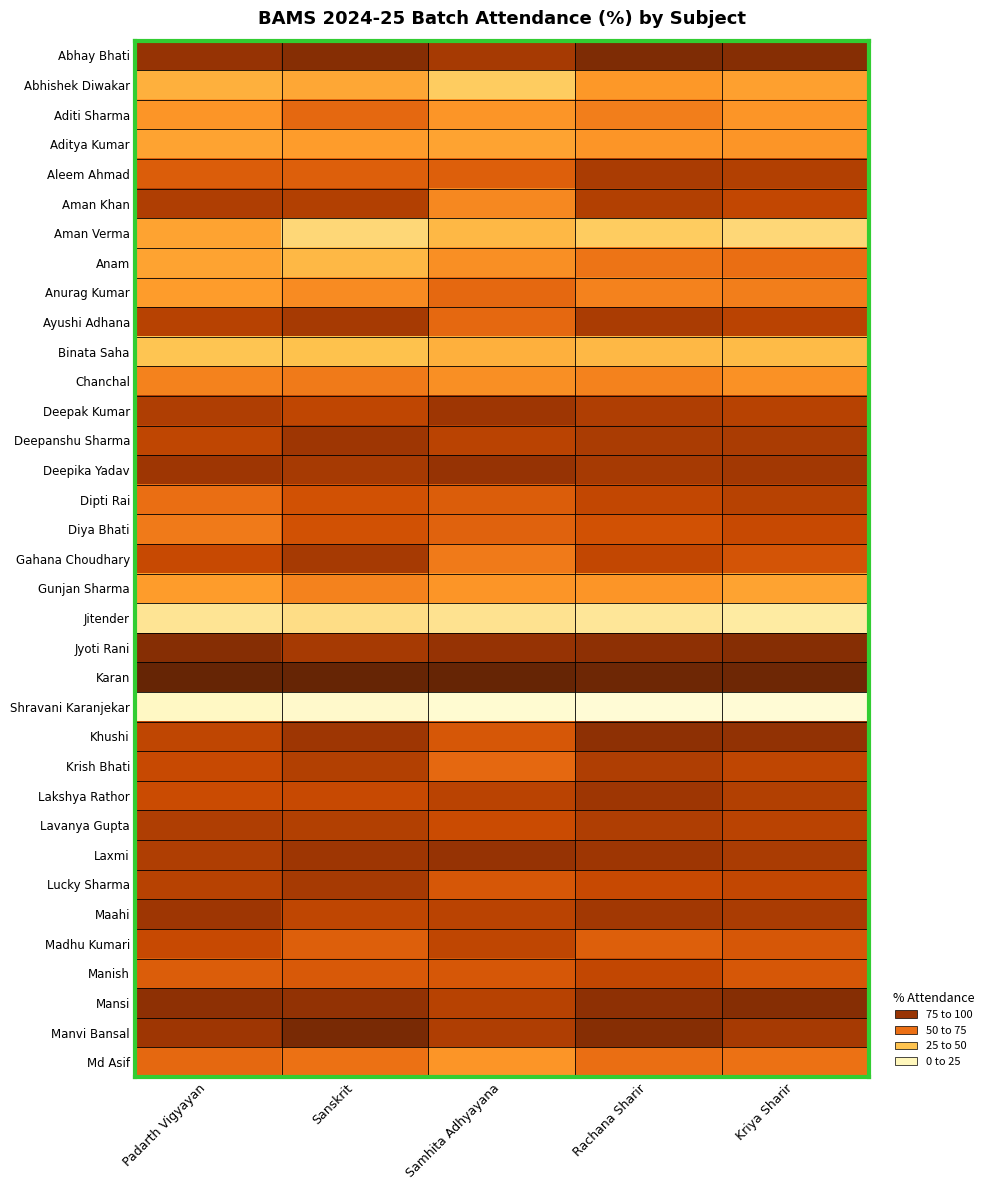

Which has a higher value, Kriya Sharir or Padarth Vigyayan?

Kriya Sharir